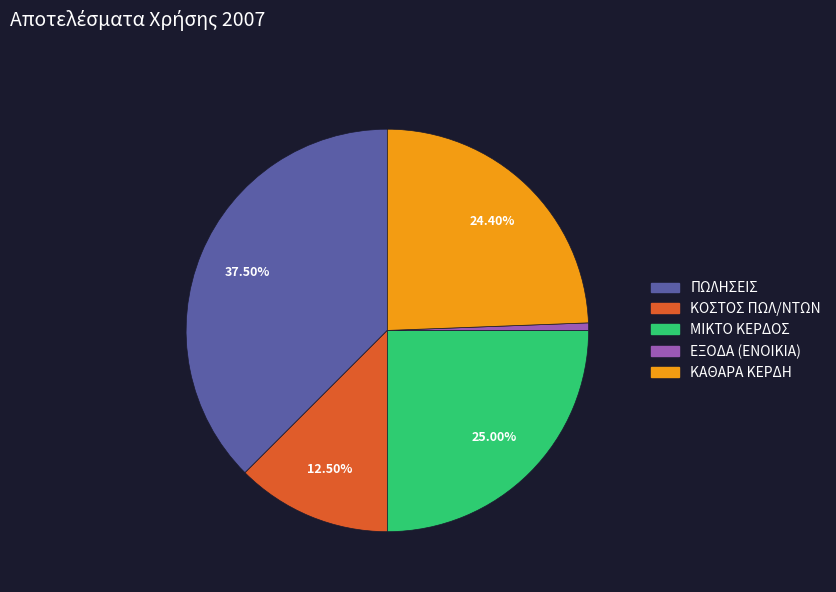

Between ΜΙΚΤΟ ΚΕΡΔΟΣ and ΚΟΣΤΟΣ ΠΩΛ/ΝΤΩΝ, which is larger?

ΜΙΚΤΟ ΚΕΡΔΟΣ